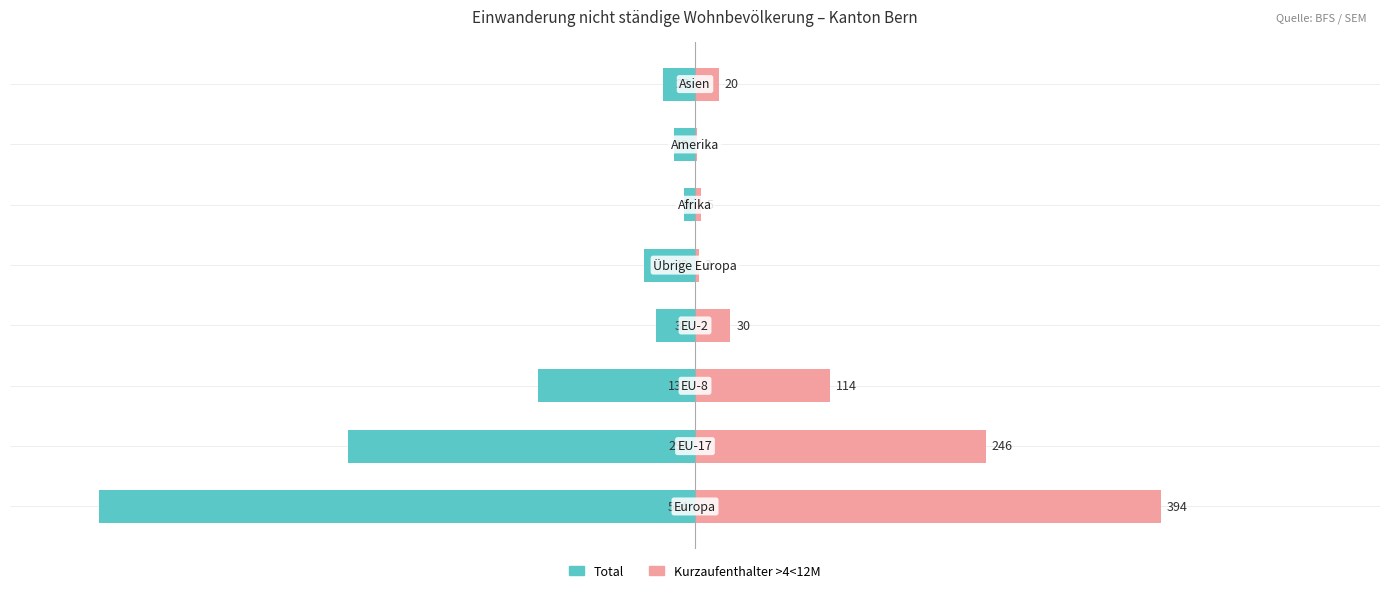

The Total series shows -3.1 at 100. True or false?

False